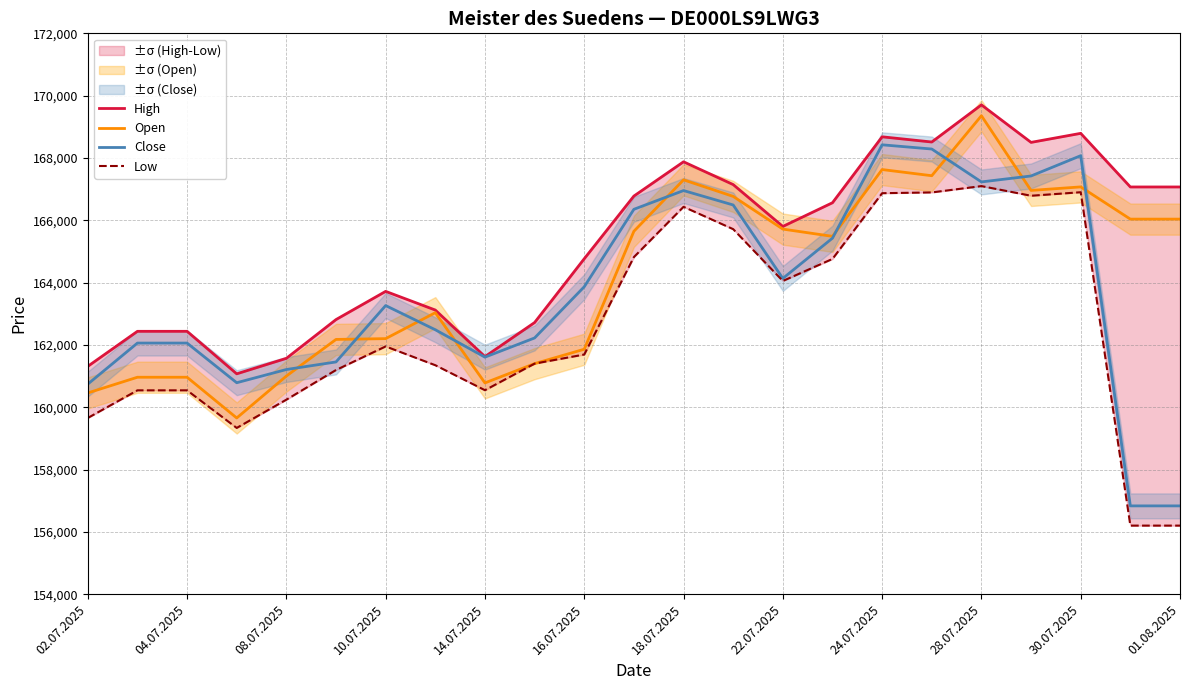

The Open series shows 230523 at 18.07.2025. True or false?

False